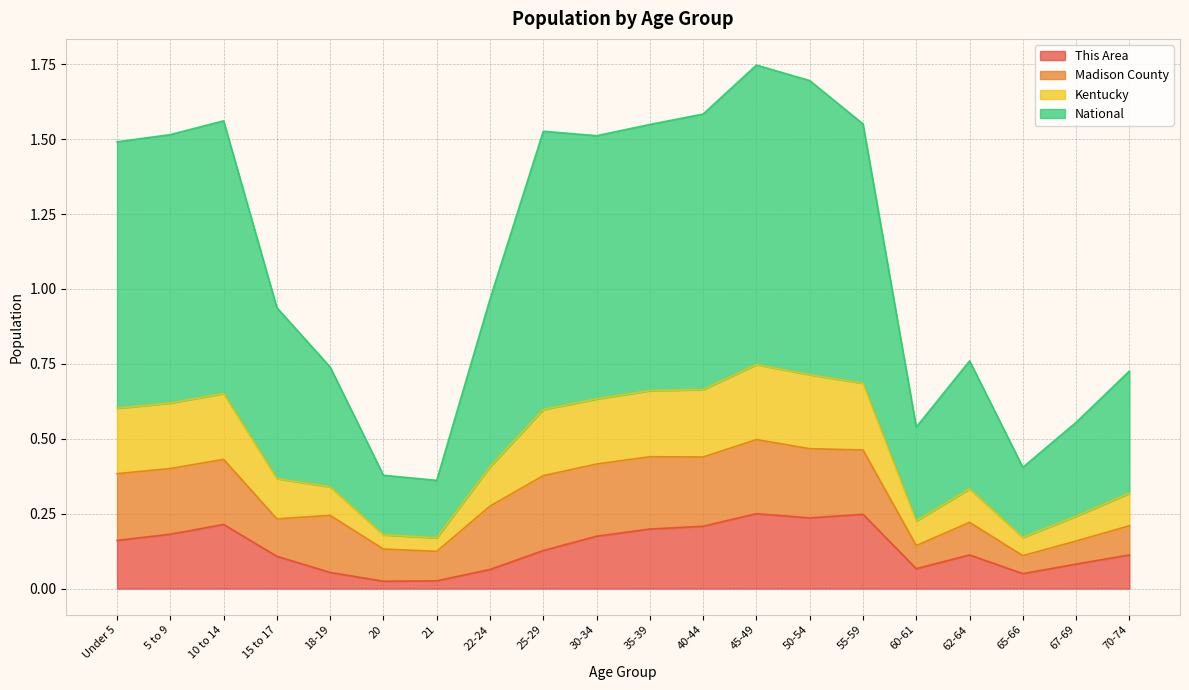

The value of This Area at 67-69 is 0.1. True or false?

True